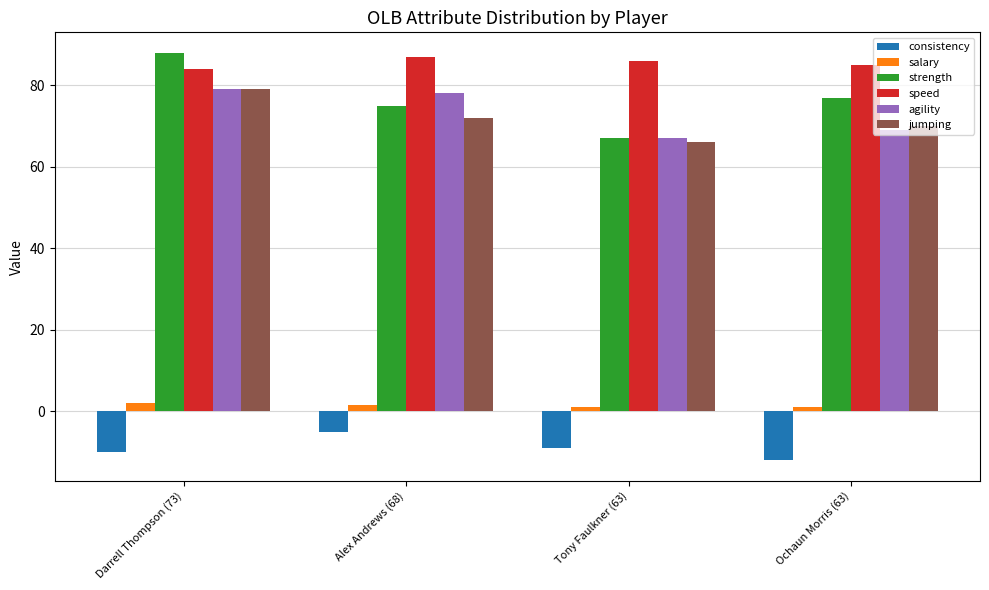

Which series has the largest range (max minus min)?

strength